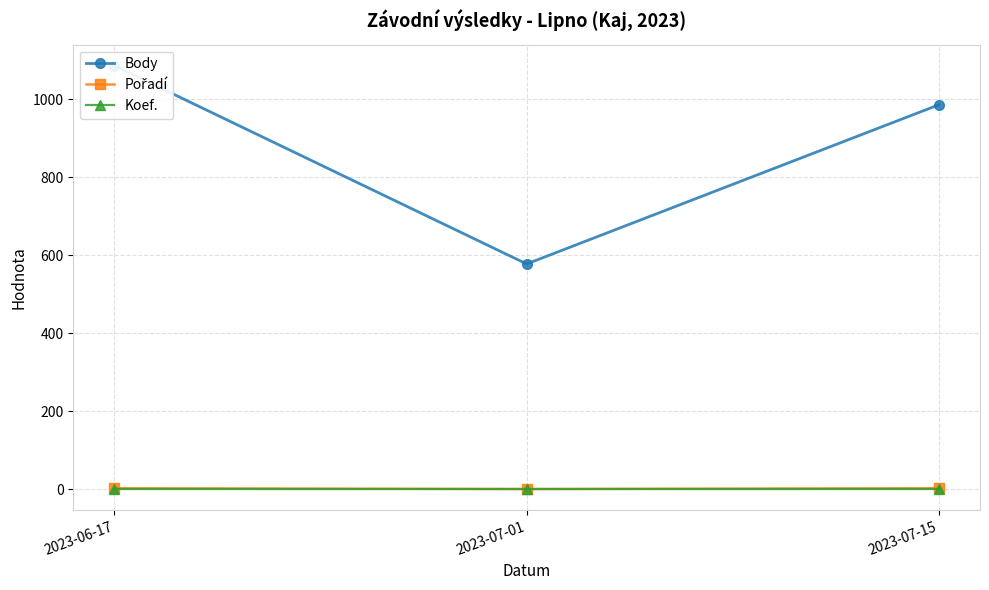

At which label is Koef. closest to 1?

2023-06-17